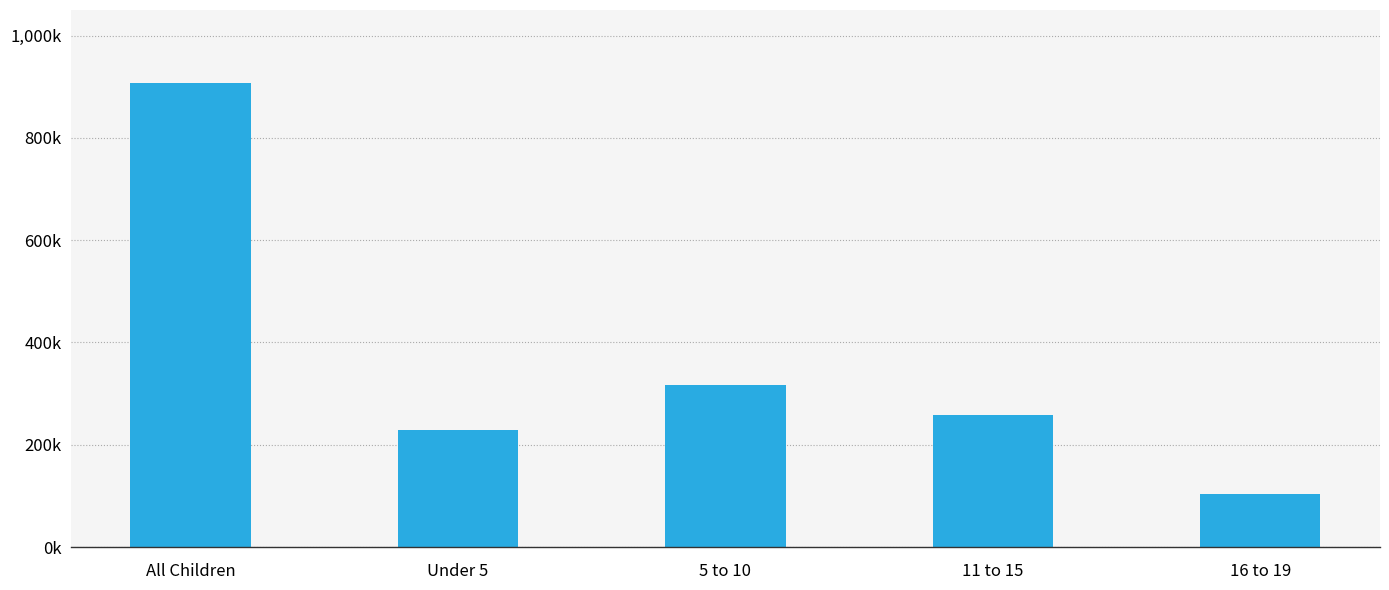

Are the bars horizontal?

No